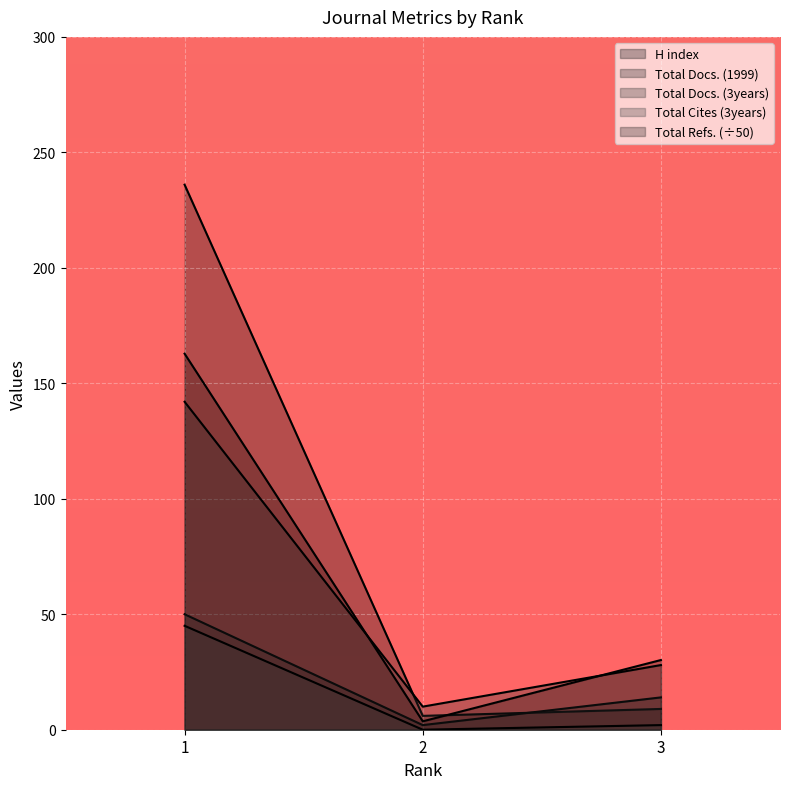

Where does the Total Docs. (3years) series first go above 28?

1